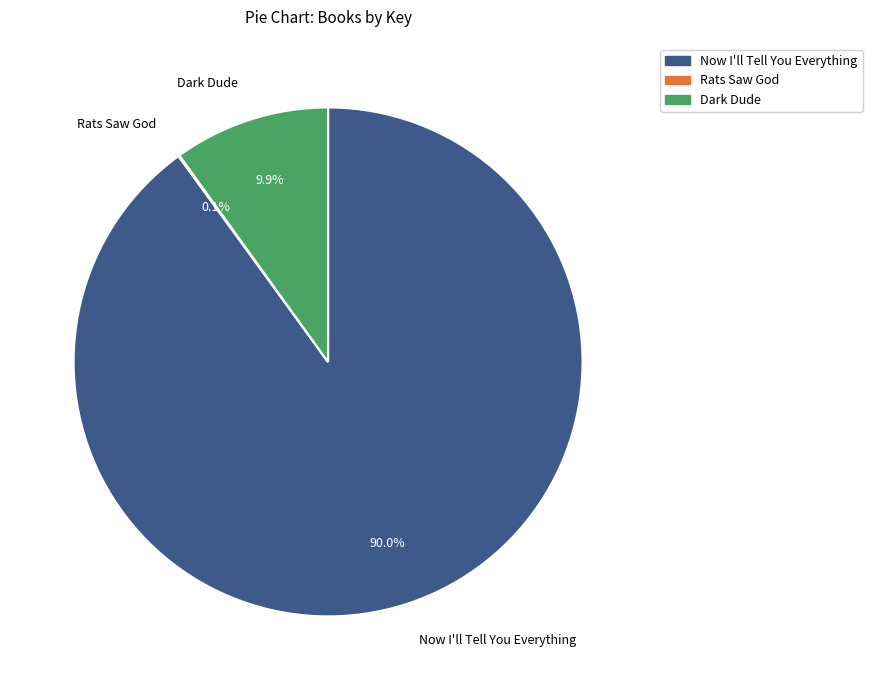

How much of the chart is everything except Now I'll Tell You Everything?

10.0%